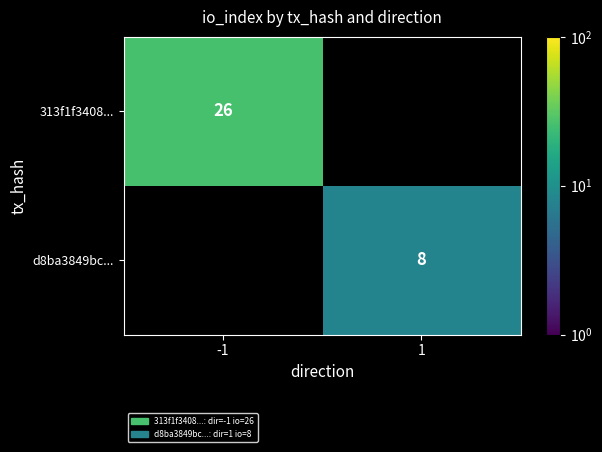

True or false: 313f1f3408... has a value of 26 at -1.

True